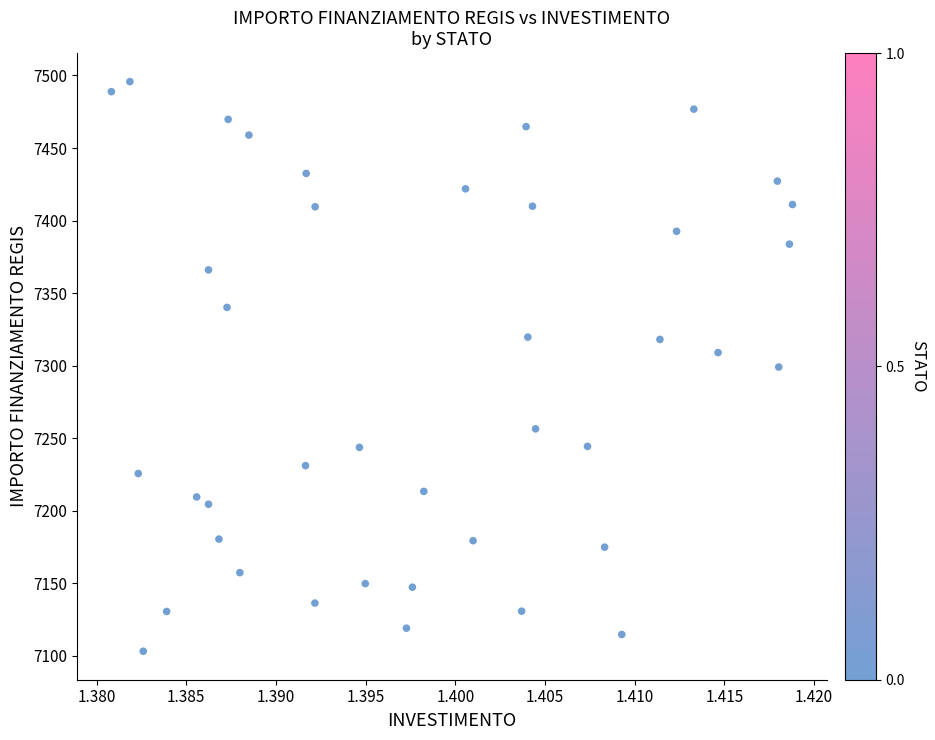

What is the range of Y values (max minus min)?

392.5